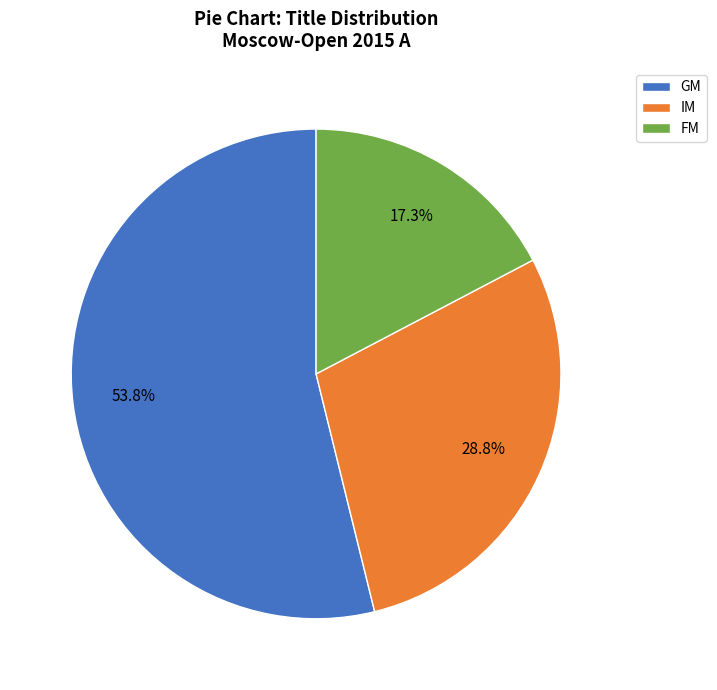

To the nearest percent, what is the difference between the largest and smallest slice percentages?

37%